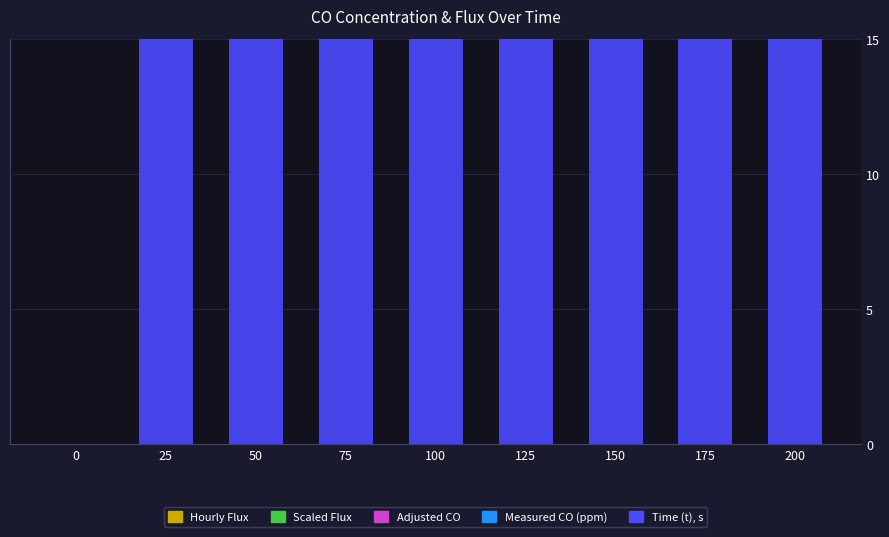

Reading left to right, extract all data points from this chart.

Time (t), s: 0.0	25.0	50.0	75.0	100.0	125.0	150.0	175.0	200.0
Measured CO (ppm): 0.0	0.0	0.0	0.0	0.0	1.0	1.0	2.0	2.0
Adjusted CO: 0.0	0.0	0.0	0.0	0.0	1.2	1.2	2.3	2.3
Scaled Flux: 0.0	0.0	0.0	0.0	0.0	0.0	0.0	0.0	0.0
Hourly Flux: 0.0	0.0	0.0	0.0	11.3	11.3	11.3	11.3	11.3